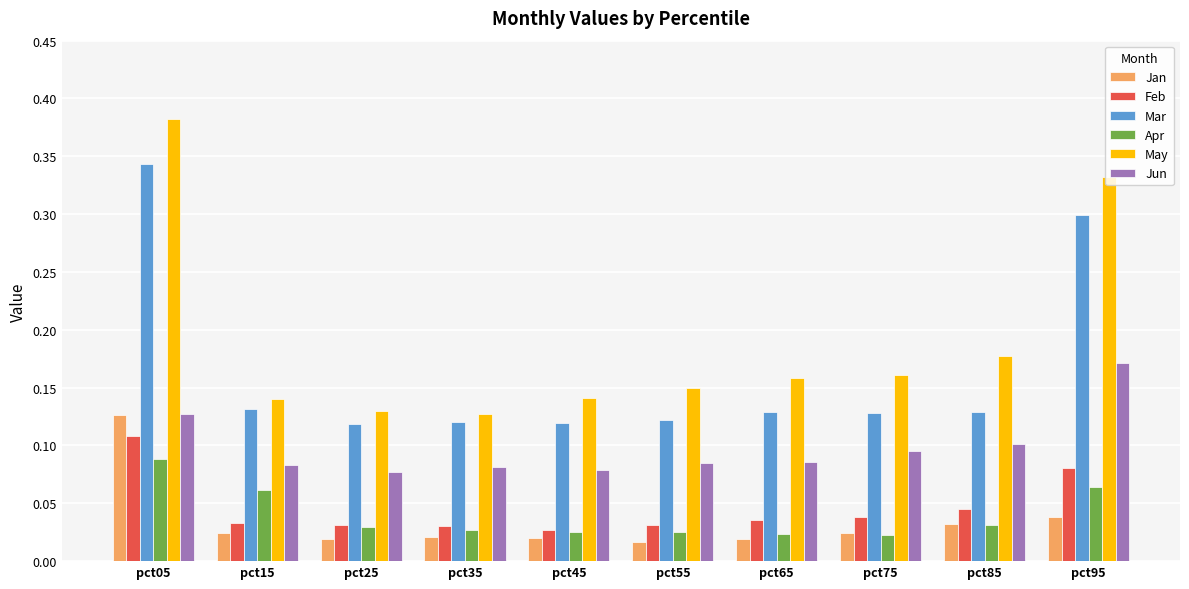

Which series has the largest range (max minus min)?

May